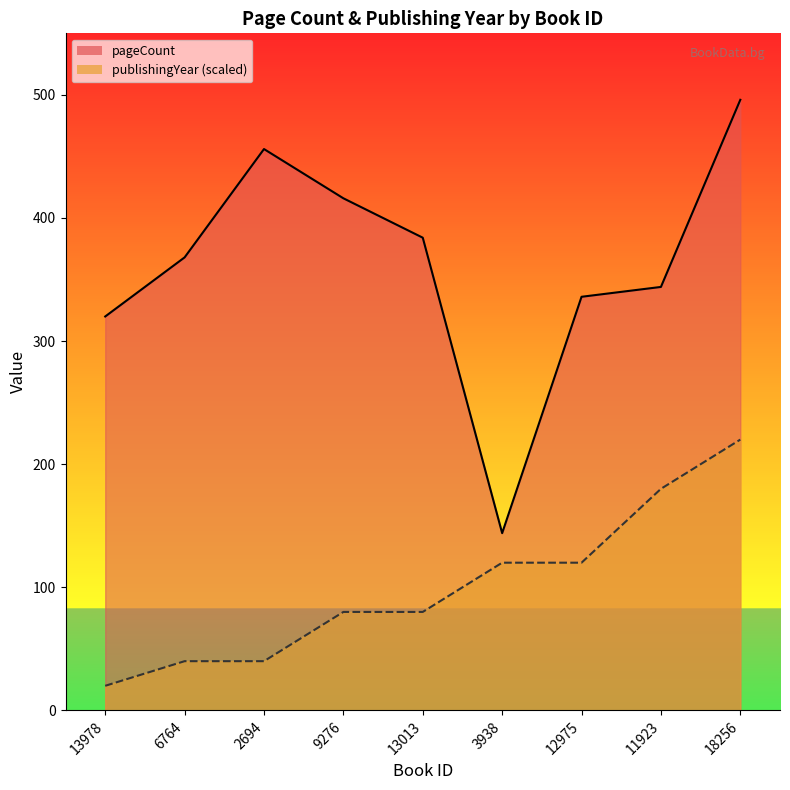

What is the sum of the publishingYear values at 3938 and 18256?

340